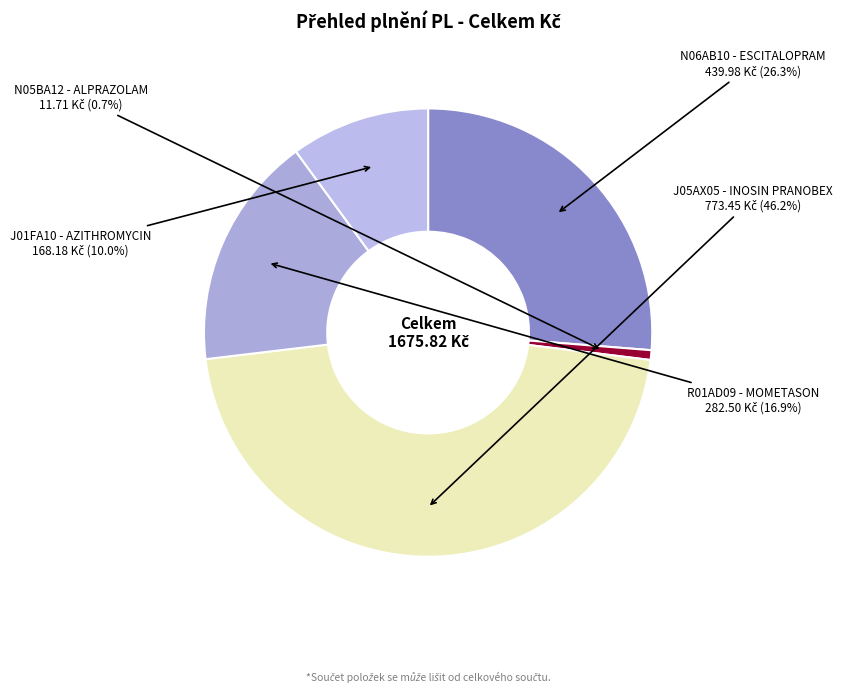

Which slice is the smallest?

N05BA12 - ALPRAZOLAM